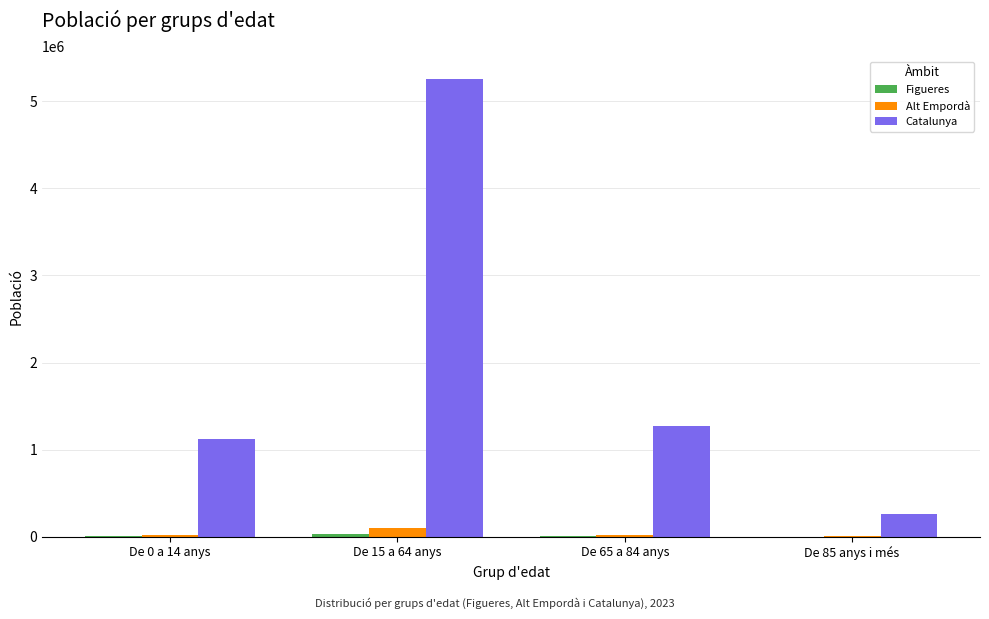

Which series changed the most between De 0 a 14 anys and De 15 a 64 anys?

Catalunya